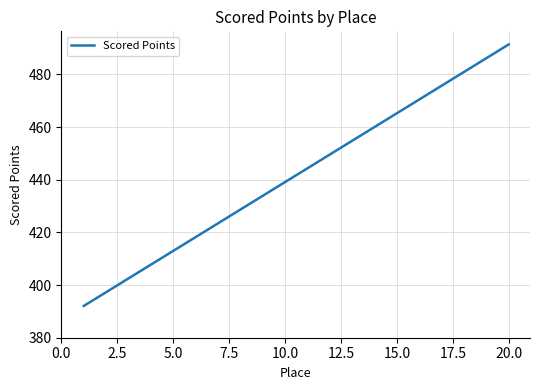

What is the minimum value shown in the chart?

392.1